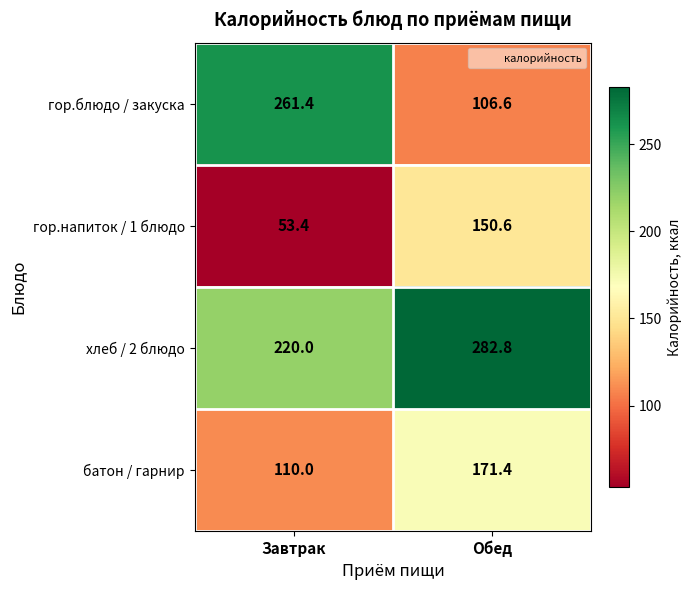

Which series has the widest spread of values?

гор.блюдо / закуска